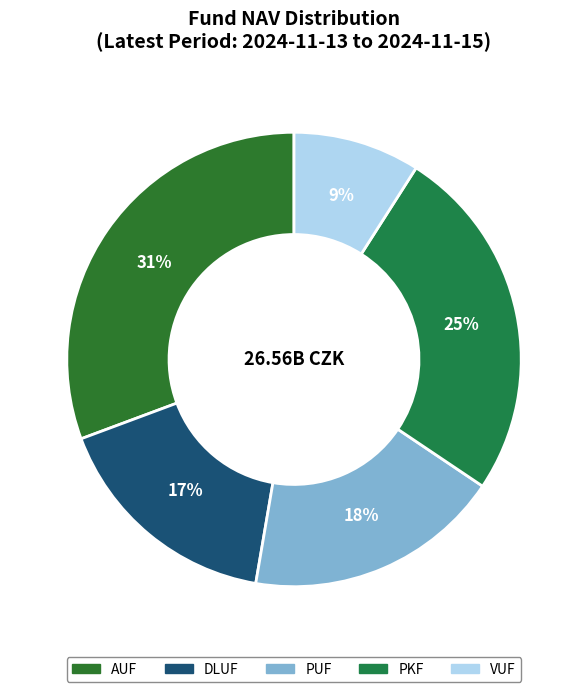

To the nearest percent, what is the difference between the largest and smallest slice percentages?

22%